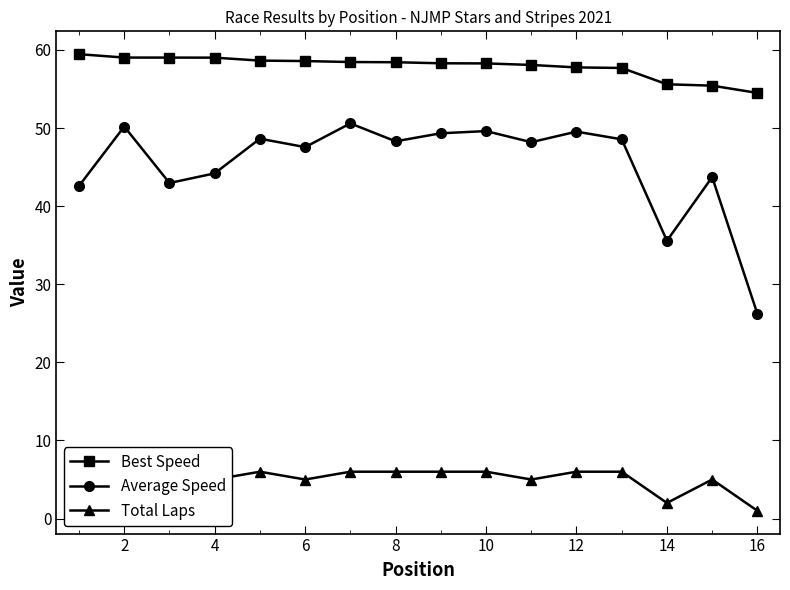

Does the chart have visible grid lines?

No